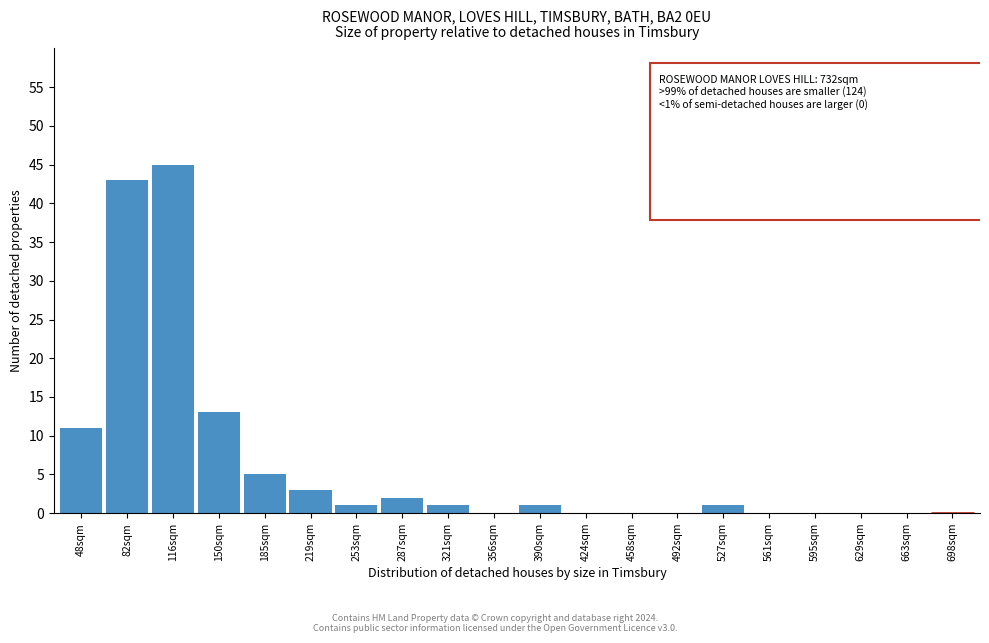

Reading right to left, list all the values displayed in this chart.

698sqm=0	663sqm=0	629sqm=0	595sqm=0	561sqm=0	527sqm=1	492sqm=0	458sqm=0	424sqm=0	390sqm=1	356sqm=0	321sqm=1	287sqm=2	253sqm=1	219sqm=3	185sqm=5	150sqm=13	116sqm=45	82sqm=43	48sqm=11